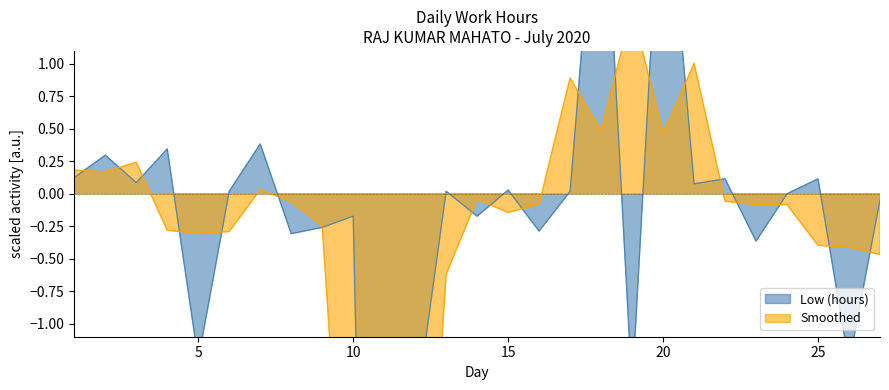

How many data points does each series have?

27